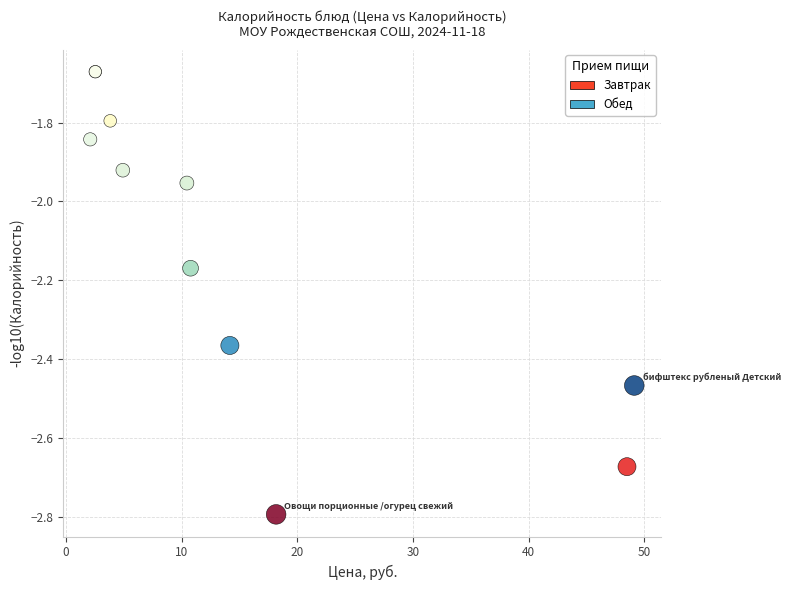

Which series has the widest spread of Y values?

Завтрак